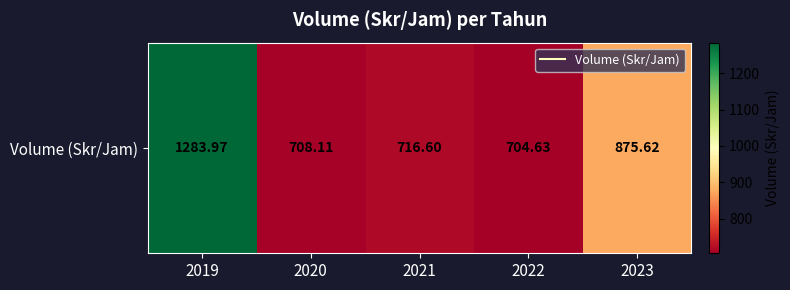

Approximately how many times larger is the value at 2023 compared to 2019?

0.7